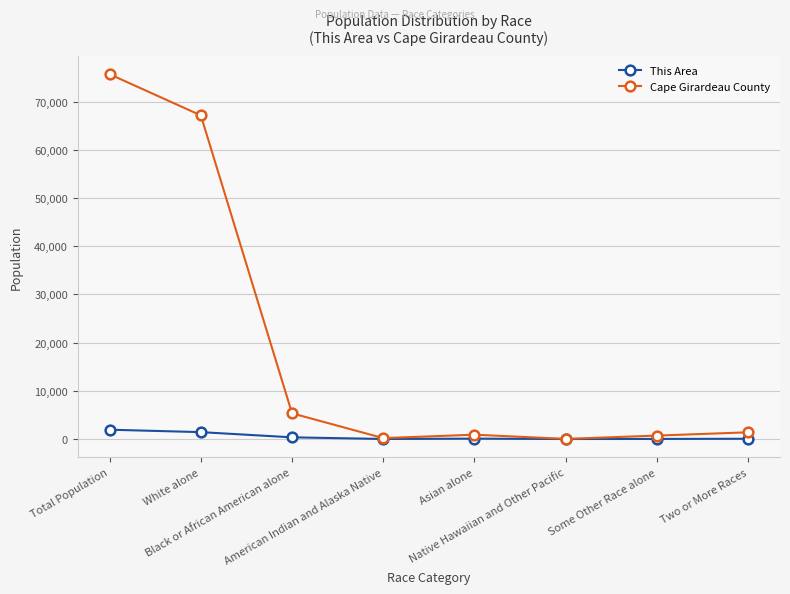

Which series has the largest range (max minus min)?

Cape Girardeau County